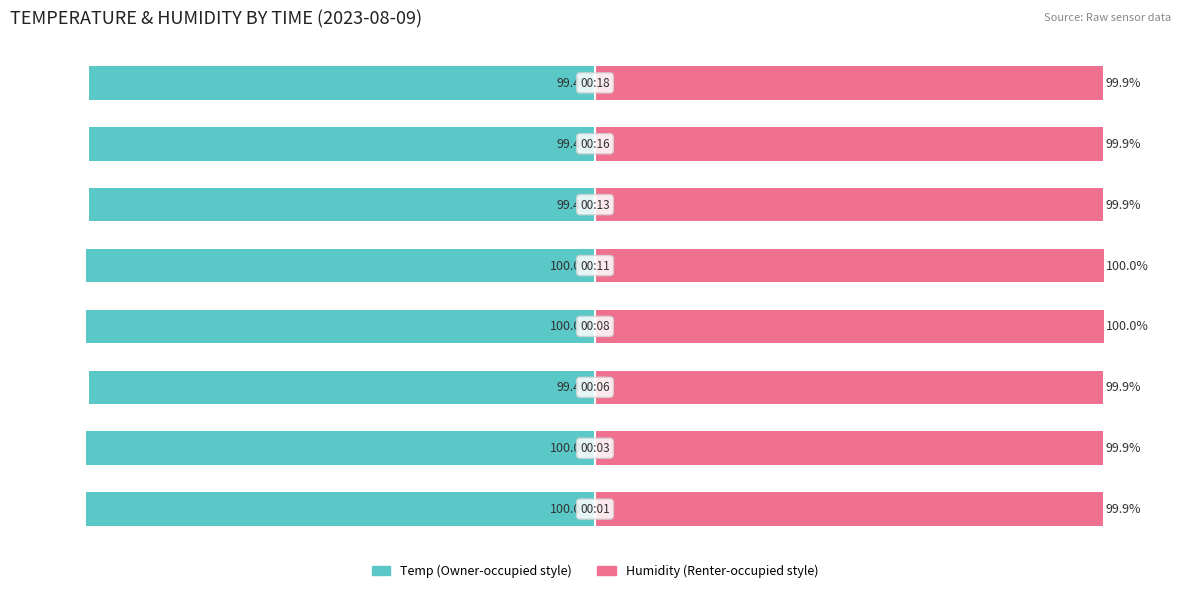

Between 5 and 6, which series saw the biggest shift?

Owner-occupied